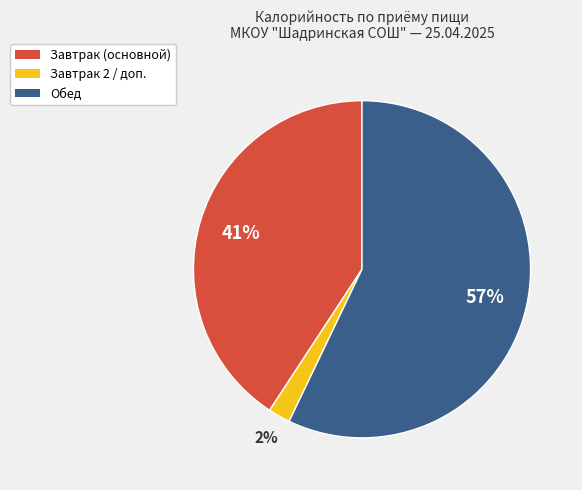

Which slice is the largest?

Обед